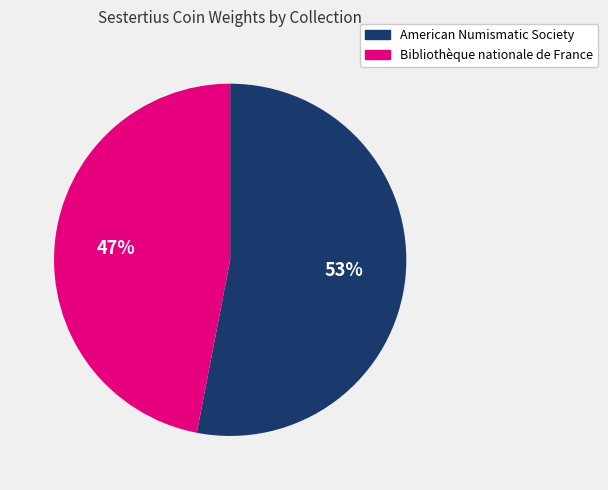

Approximately how many times larger is the value at American Numismatic Society compared to Bibliothèque nationale de France?

1.1